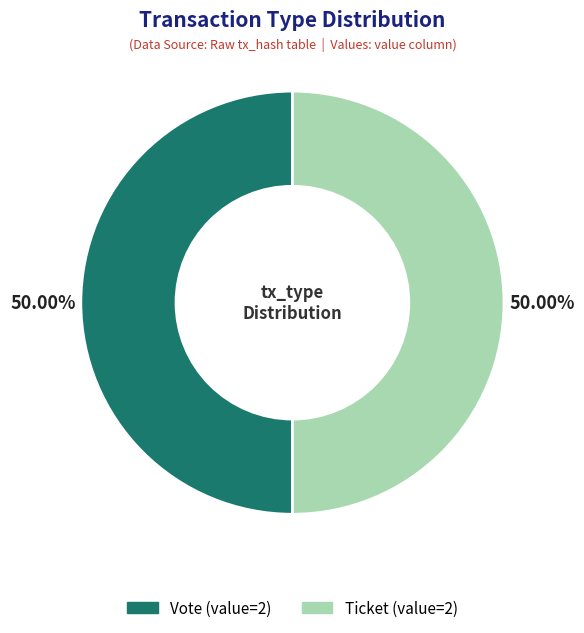

Count the number of slices in the pie.

2